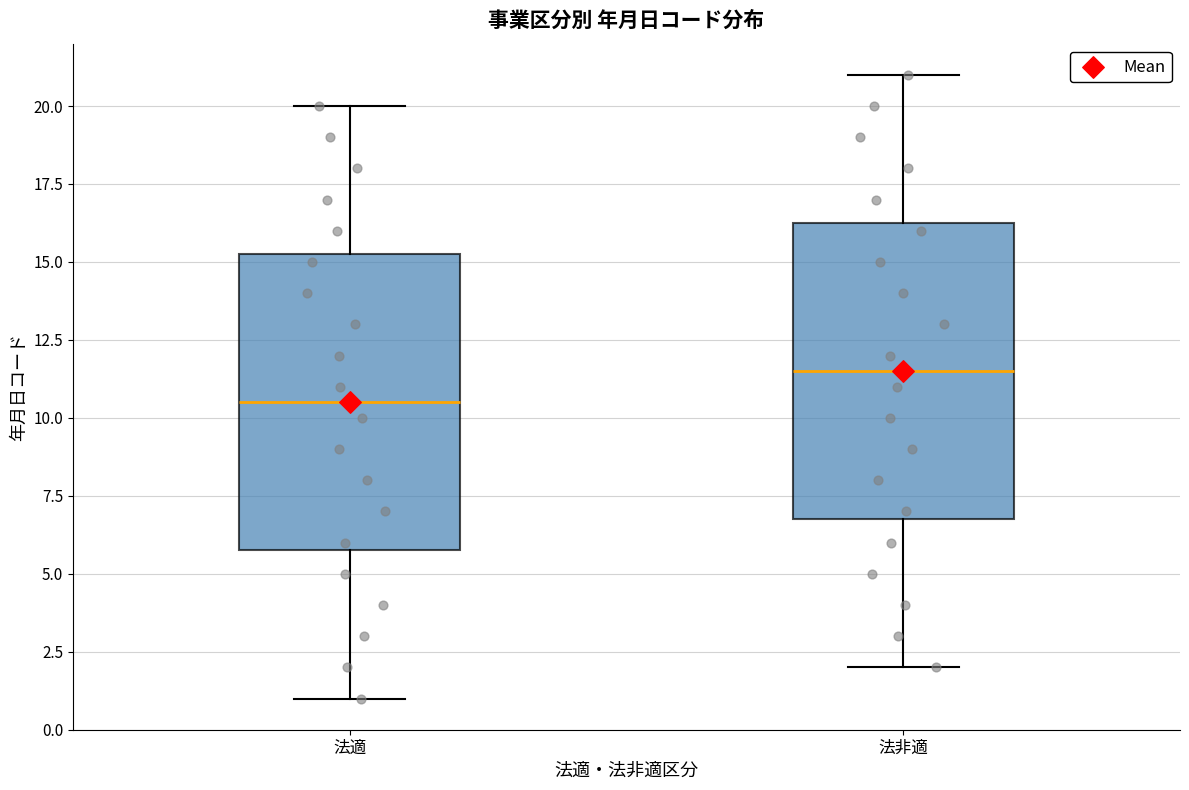

Which box's median line is the highest?

法非適